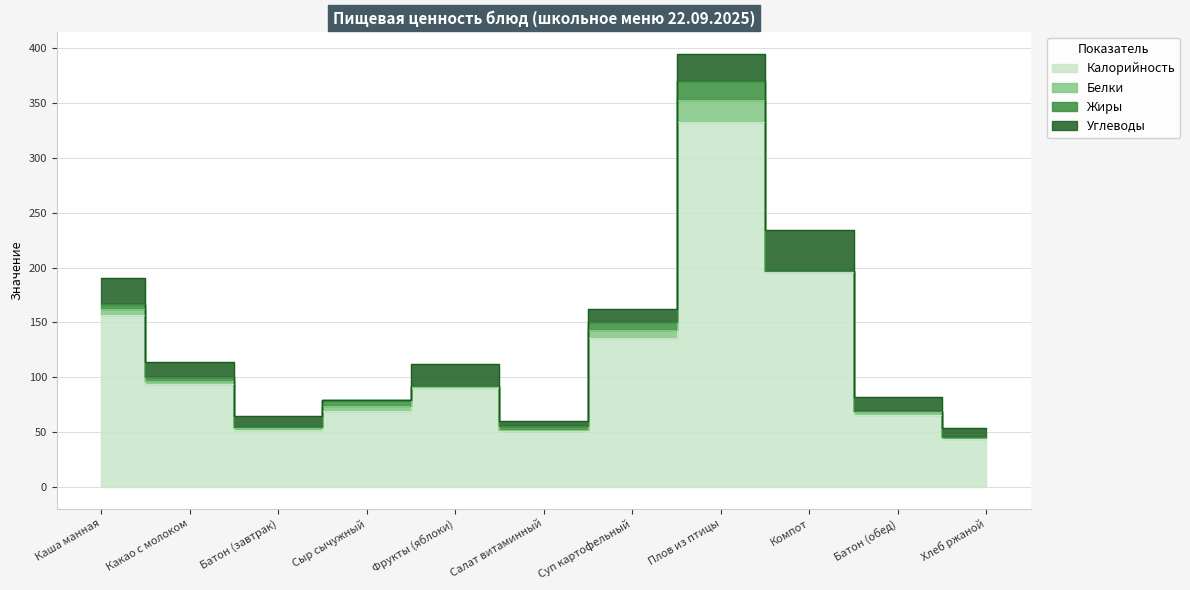

What is the sum of the Калорийность values at Сыр сычужный and Хлеб ржаной?

113